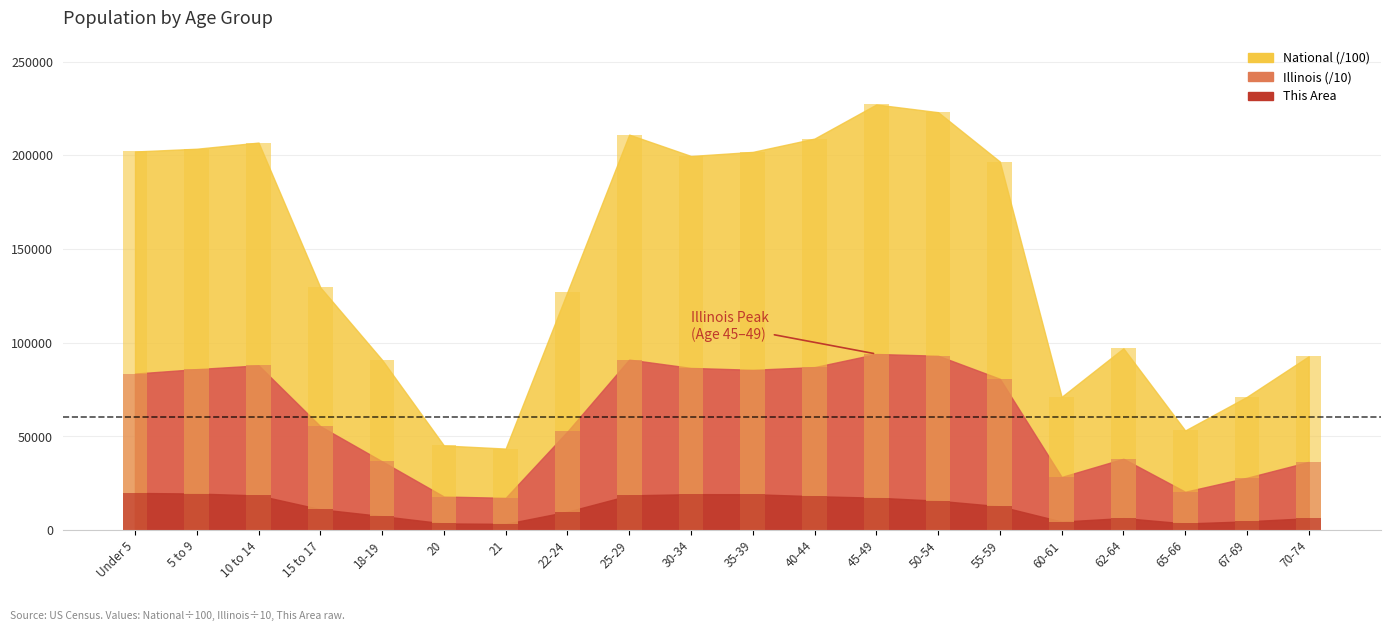

Reading left to right, extract all data points from this chart.

This Area: Under 5=19885.0	5 to 9=19560.0	10 to 14=18536.0	15 to 17=11182.0	18-19=7526.0	20=3613.0	21=3381.0	22-24=9896.0	25-29=18590.0	30-34=19233.0	35-39=19206.0	40-44=18140.0	45-49=17354.0	50-54=15730.0	55-59=12760.0	60-61=4597.0	62-64=6505.0	65-66=3590.0	67-69=4737.0	70-74=6419.0
Illinois: Under 5=83557.7	5 to 9=85940.5	10 to 14=87944.8	15 to 17=55474.9	18-19=36734.3	20=17961.3	21=17279.5	22-24=52655.6	25-29=91027.3	30-34=86568.4	35-39=85579.0	40-44=87010.0	45-49=94009.4	50-54=93078.5	55-59=80777.8	60-61=28418.0	62-64=38124.9	65-66=20527.0	67-69=27979.0	70-74=36447.5
National: Under 5=202013.6	5 to 9=203486.6	10 to 14=206771.9	15 to 17=129542.5	18-19=90860.9	20=45191.3	21=43542.9	22-24=127125.8	25-29=211018.5	30-34=199621.0	35-39=201796.4	40-44=208909.6	45-49=227085.9	50-54=222981.2	55-59=196648.0	60-61=71137.3	62-64=97042.0	65-66=53199.0	67-69=71153.6	70-74=92781.7